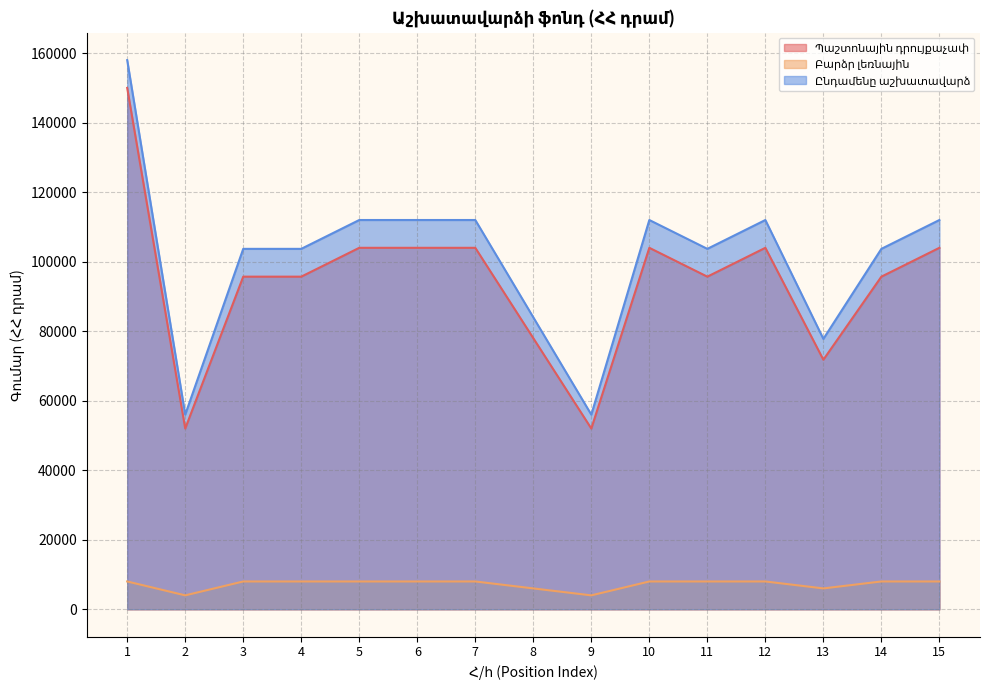

What value does the Բարձր լեռնային series have at 14, to the nearest 10?

8000